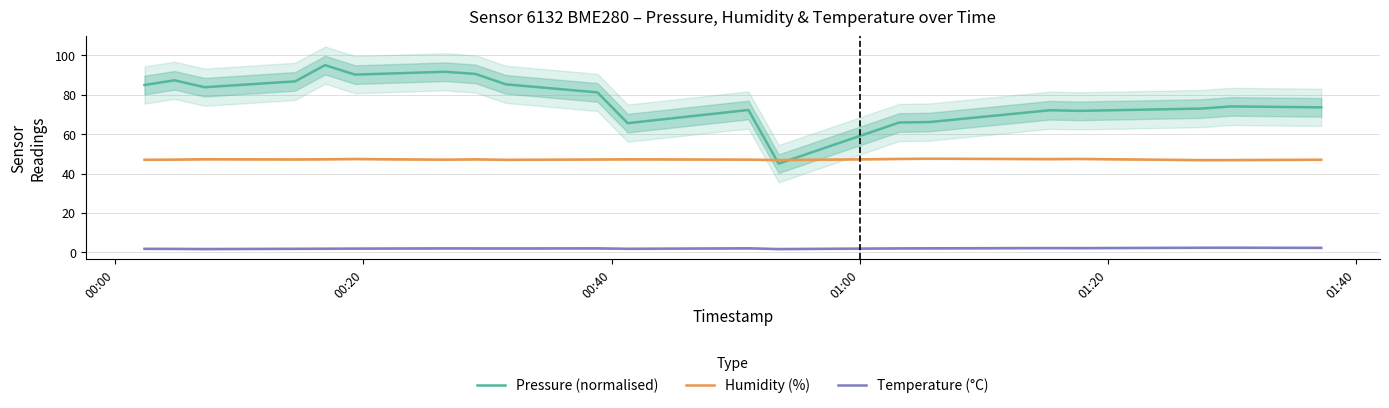

True or false: Humidity (%) and Temperature (°C) intersect in this chart.

False